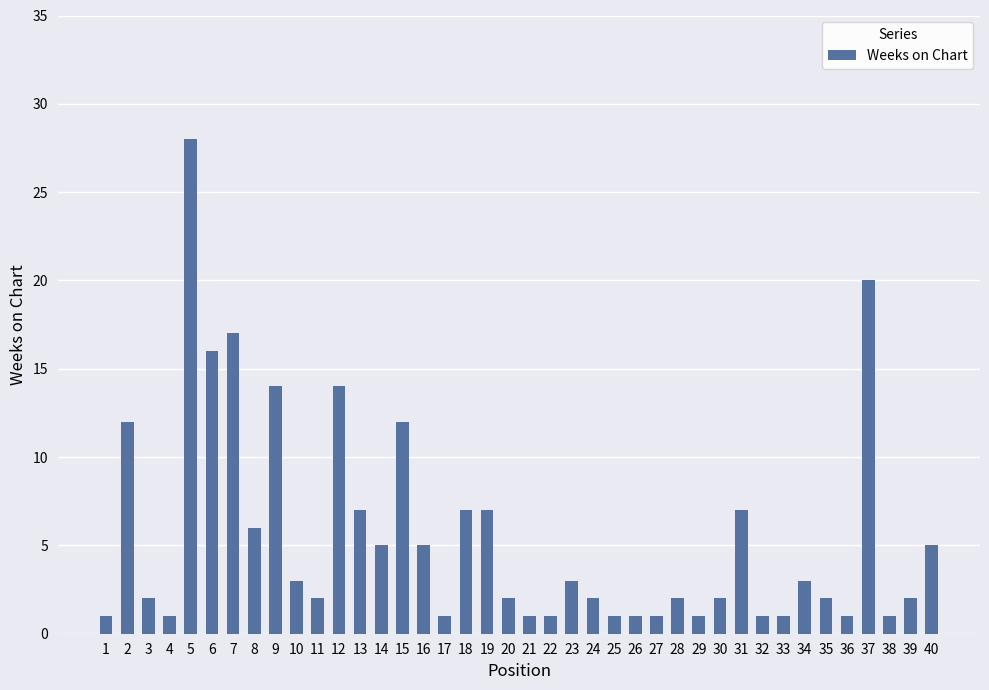

What is the sum of the values at 3 and 16?

7